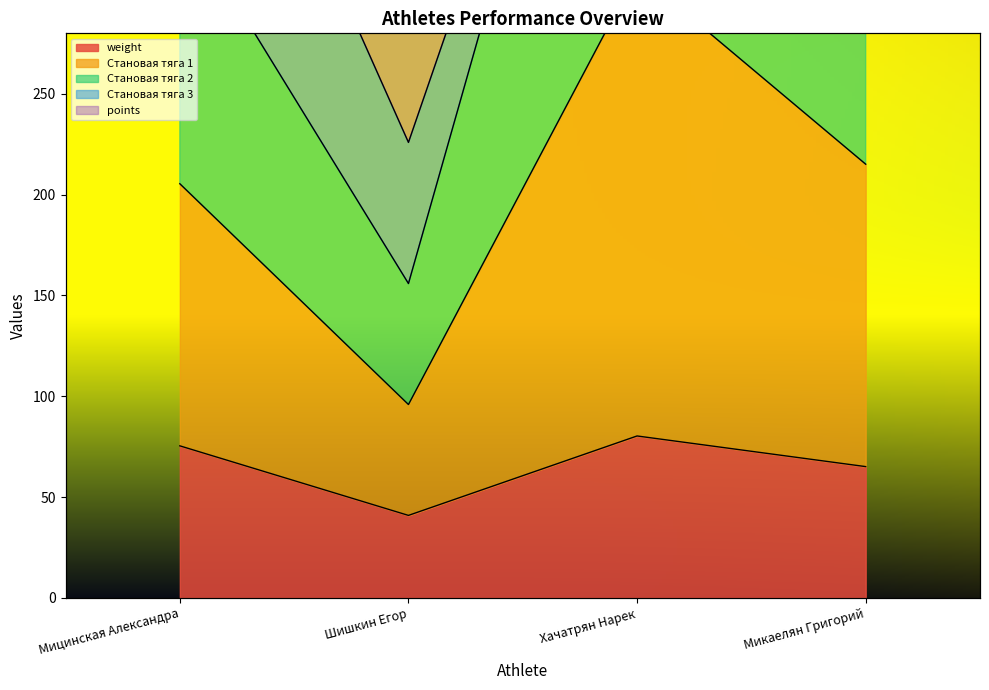

How many values in the weight series exceed 75?

2